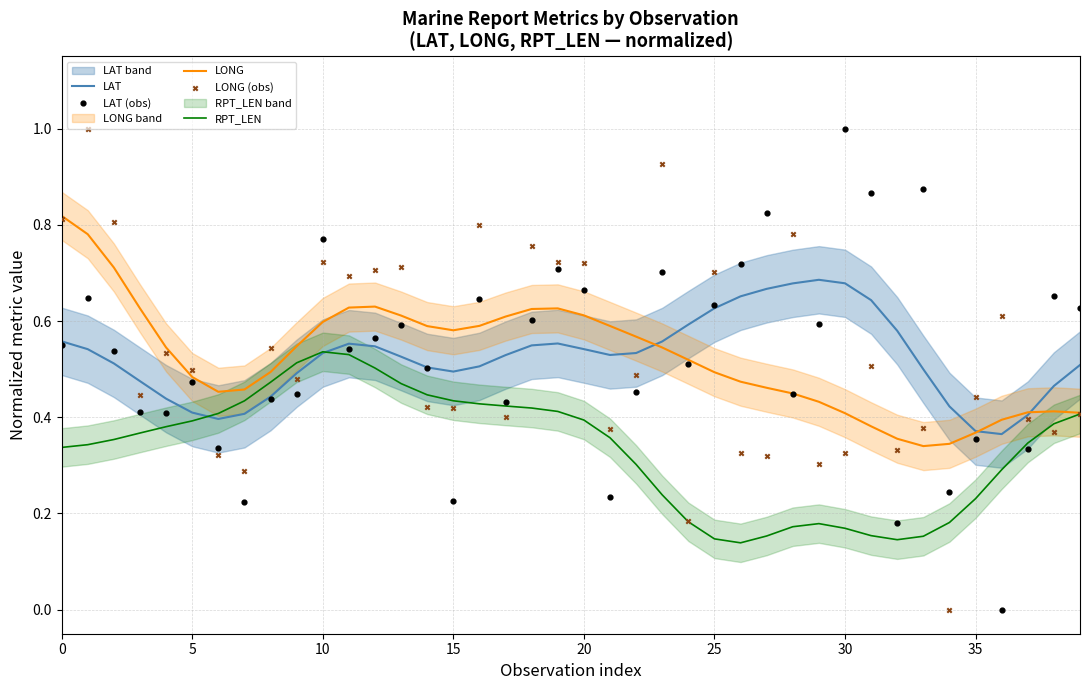

Which series has the widest spread of Y values?

LAT (obs)